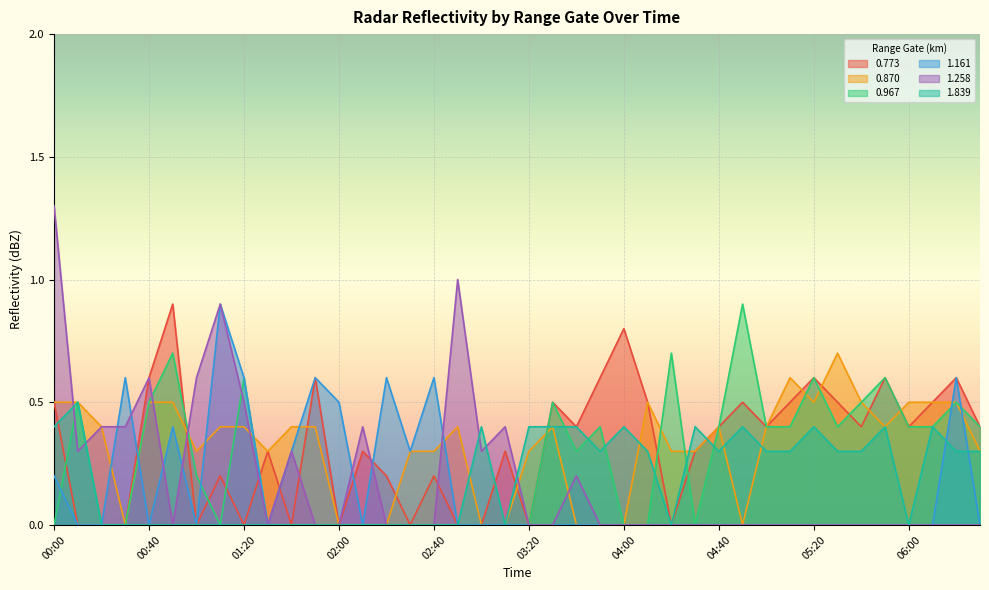

True or false: 0.870 has more than 1 points higher than both neighbors.

True